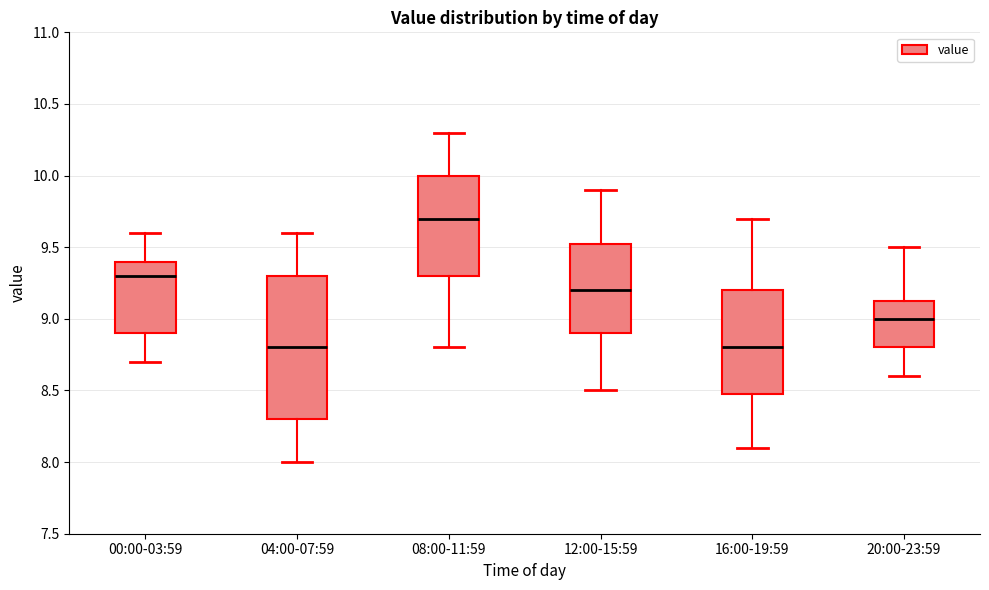

Comparing the boxes themselves (not the whiskers), which one is the tallest?

04:00-07:59